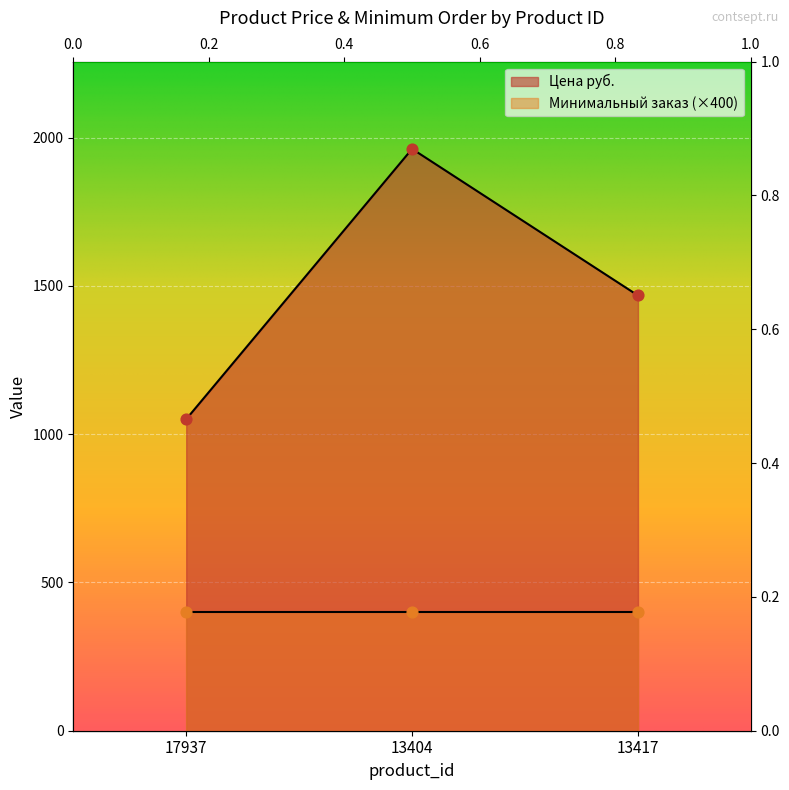

What is the ratio of the value at 17937 to the value at 13404?

0.5